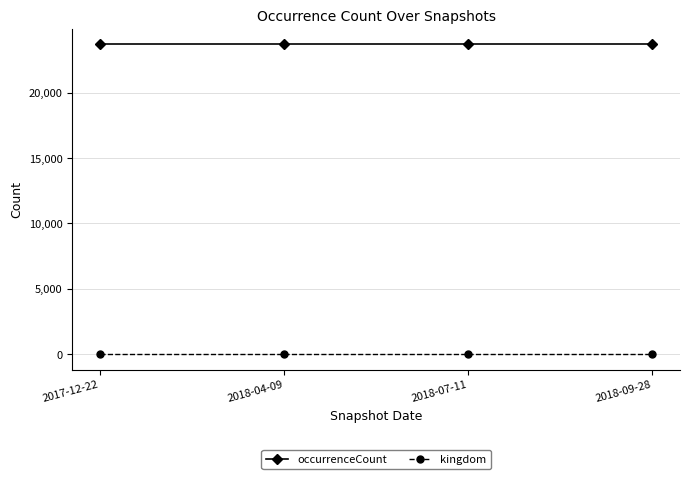

The value of occurrenceCount at 2018-07-11 is 23697. True or false?

True